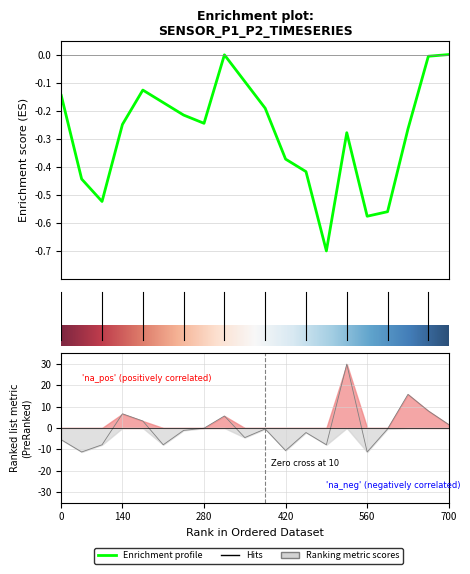

Is it true that the value at 12:00 is -2.9?

False